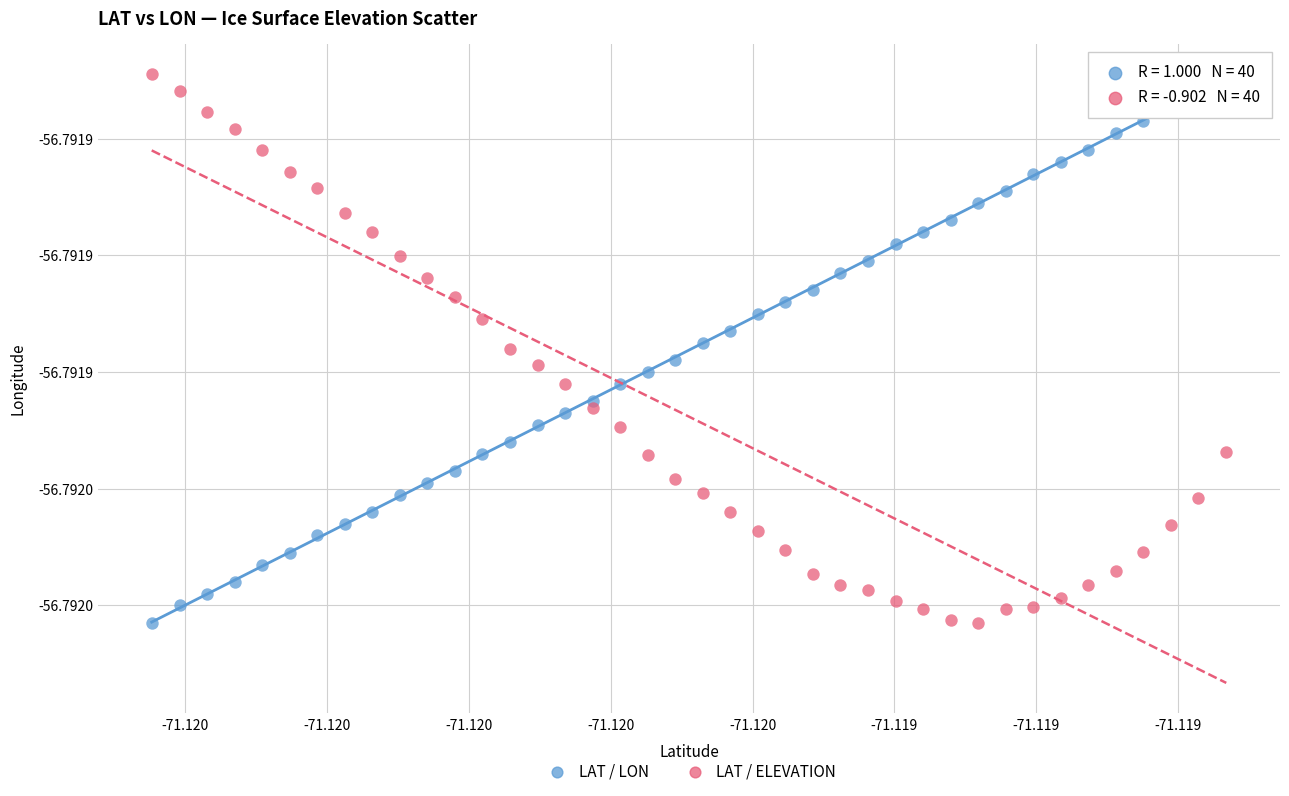

What are all the series names shown in the legend?

LAT / LON, LAT / ELEVATION